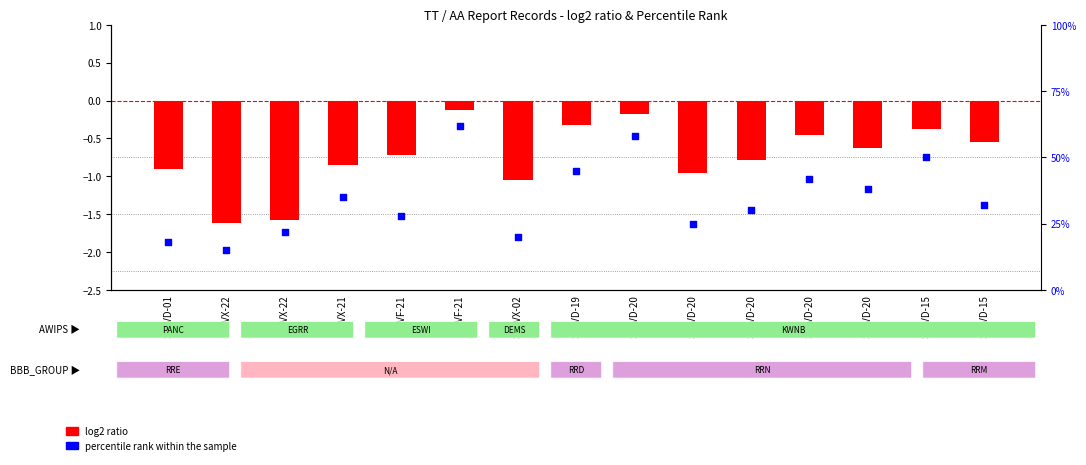

What is the total value across all series at SN-VX-22?

13.4